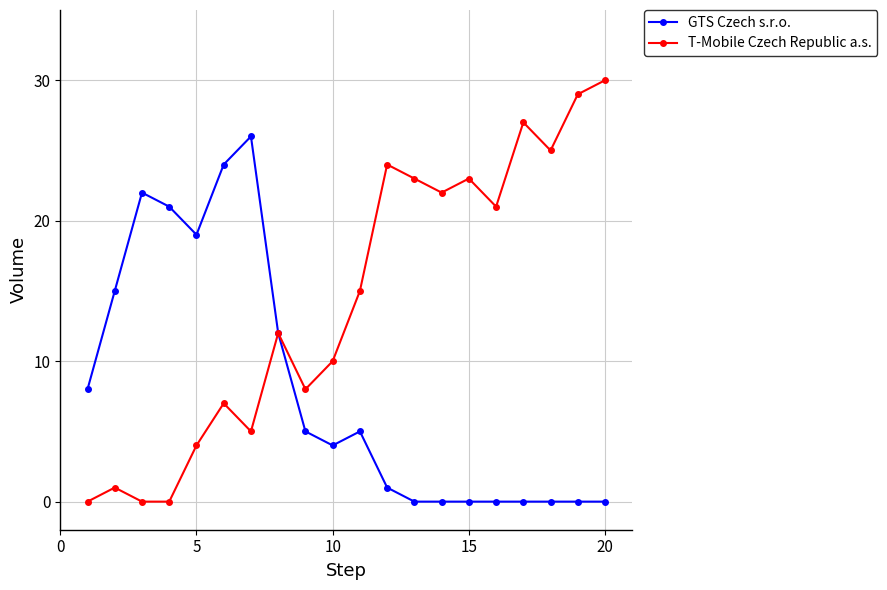

Which series has the widest spread of values?

T-Mobile Czech Republic a.s.